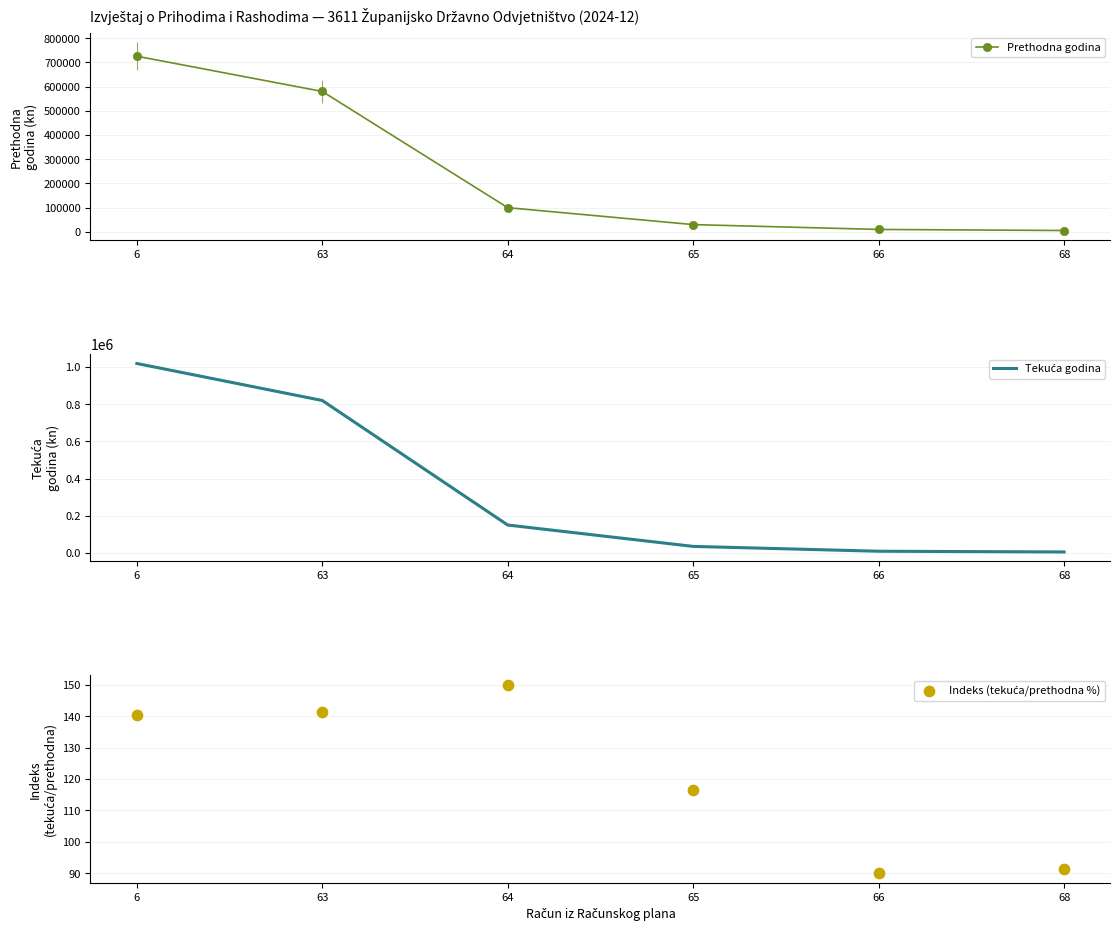

Which series has the largest total across all categories?

Tekuća godina